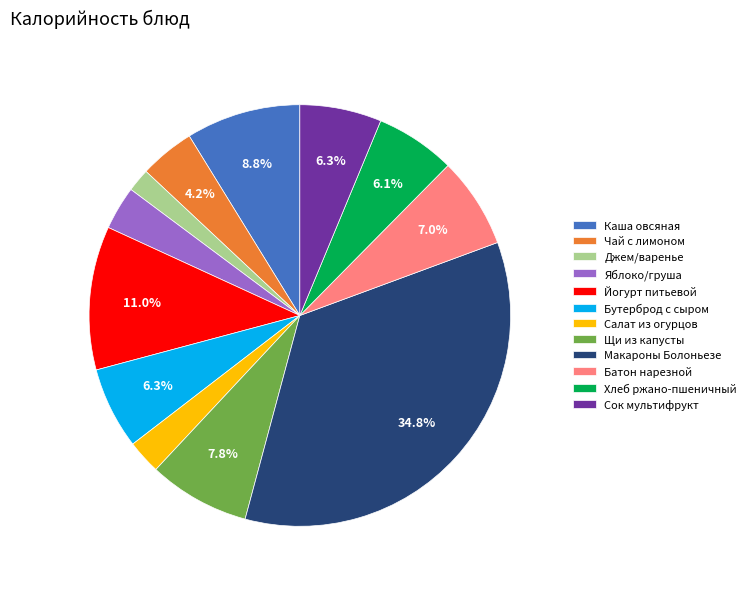

What is the total percentage of Макароны Болоньезе and Йогурт питьевой?

45.8%